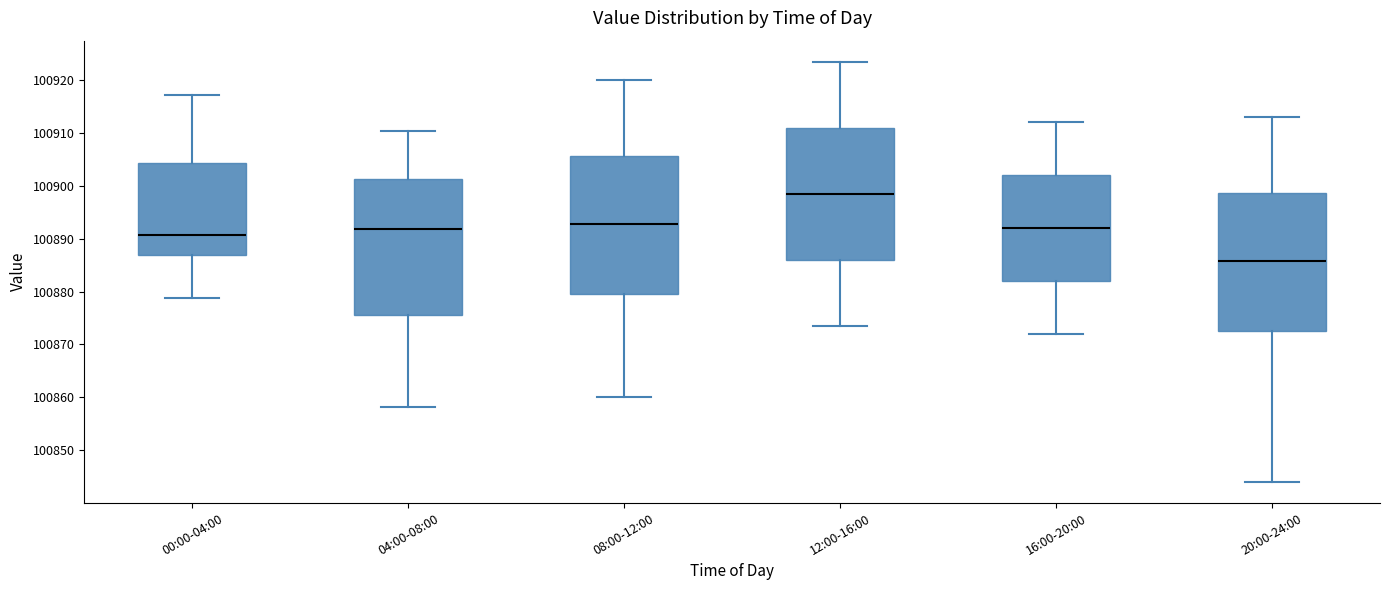

Reading left to right, read every box against the y-axis: the position of its median line, the range the box covers, and the ends of its whiskers. The values are not printed on the chart, so give them approximately, as read against the axis.

00:00-04:00: median 100891, box 100887 to 100904, whiskers 100879 to 100917
04:00-08:00: median 100892, box 100876 to 100901, whiskers 100858 to 100910
08:00-12:00: median 100893, box 100880 to 100906, whiskers 100860 to 100920
12:00-16:00: median 100899, box 100886 to 100911, whiskers 100874 to 100924
16:00-20:00: median 100892, box 100882 to 100902, whiskers 100872 to 100912
20:00-24:00: median 100886, box 100873 to 100899, whiskers 100844 to 100913